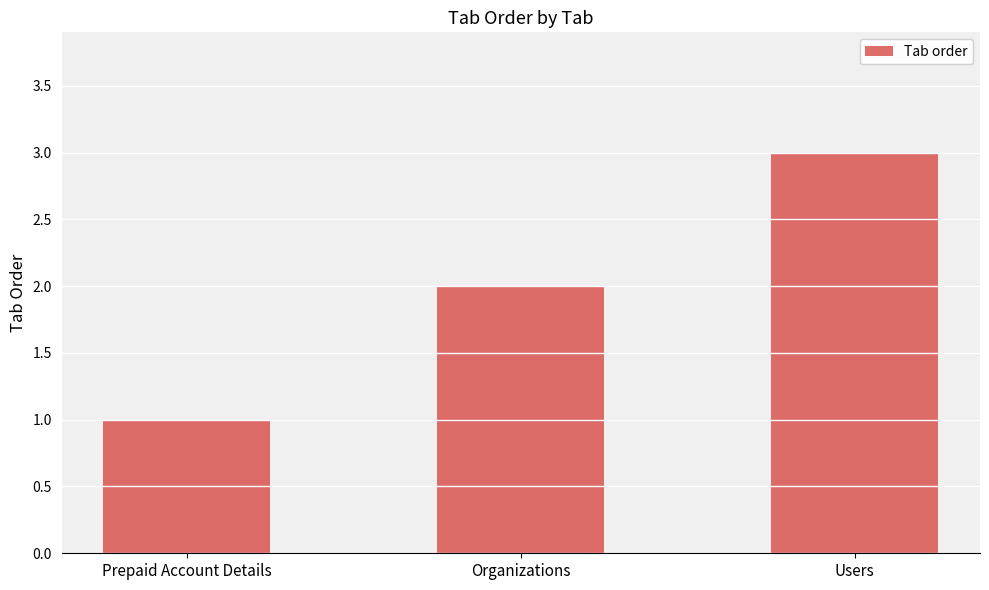

List the labels in order of value, smallest first.

Prepaid Account Details, Organizations, Users